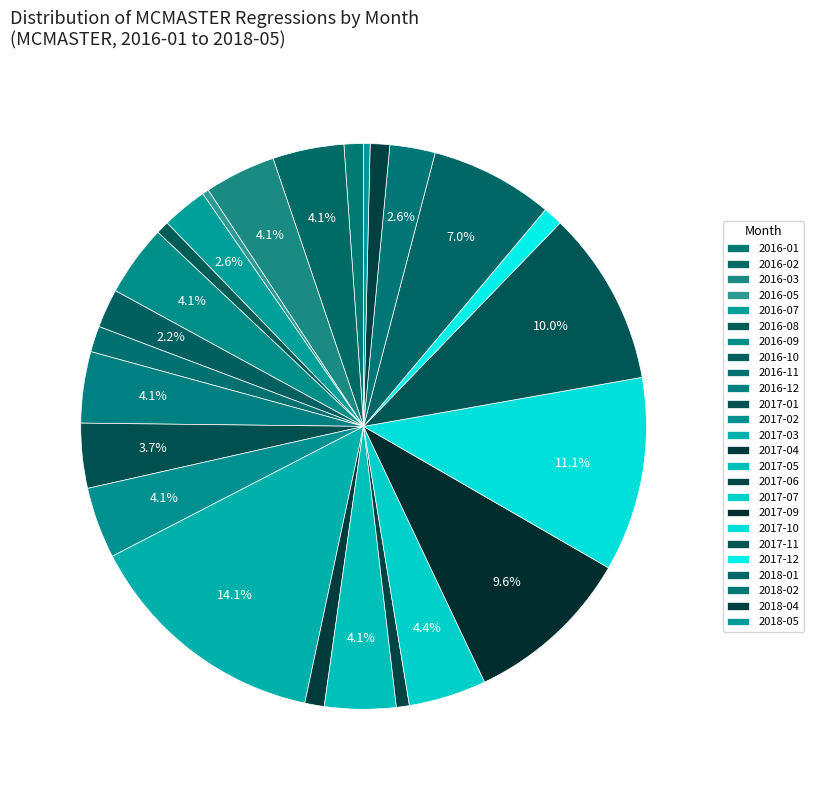

Is there a majority slice in this chart?

No